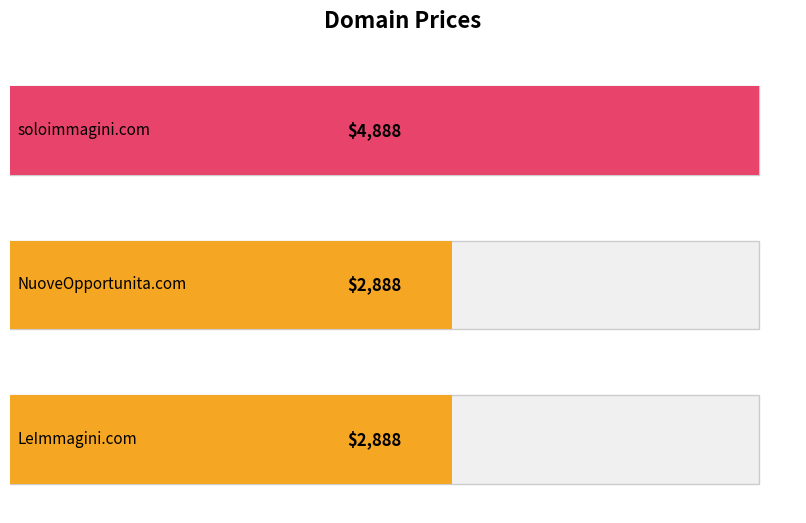

What is the ratio of the value at NuoveOpportunita.com to the value at LeImmagini.com?

1.0